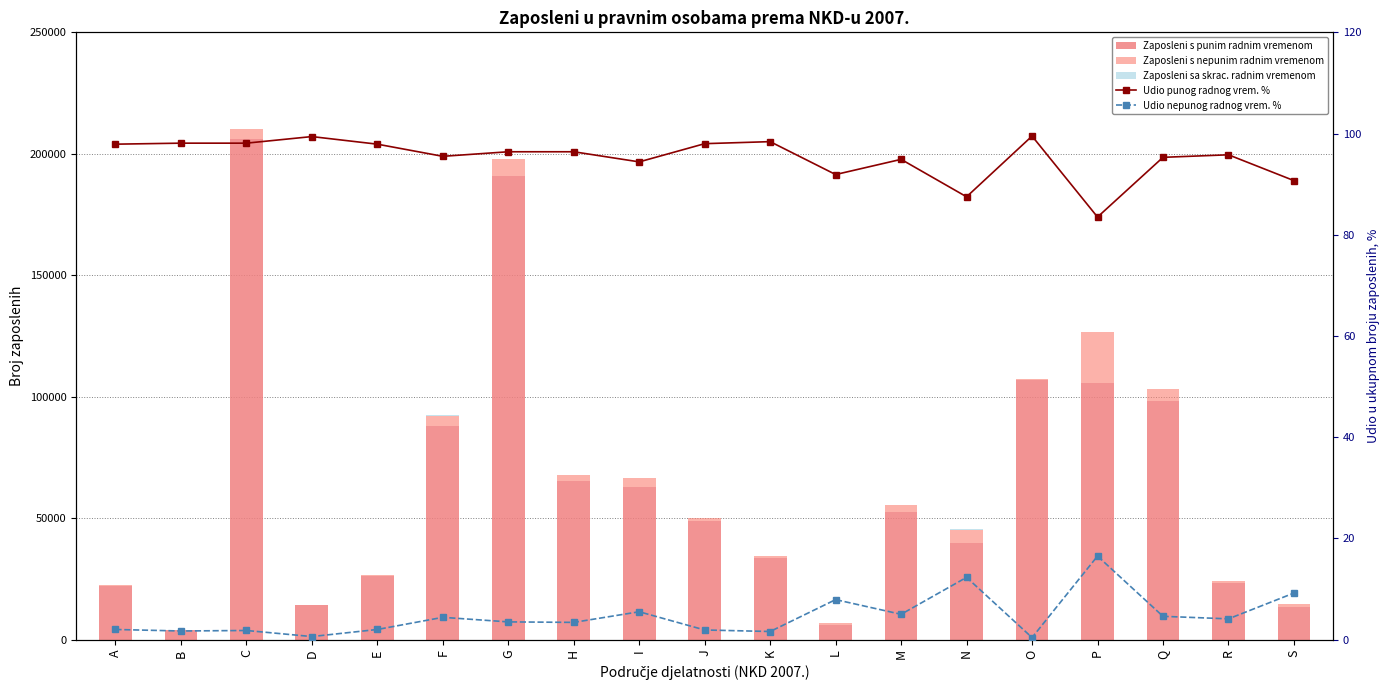

List the series in order of their peak value, highest first.

Zaposleni s punim radnim vremenom, Zaposleni s nepunim radnim vremenom, Zaposleni sa skrac. radnim vremenom, Udio punog radnog vrem. %, Udio nepunog radnog vrem. %